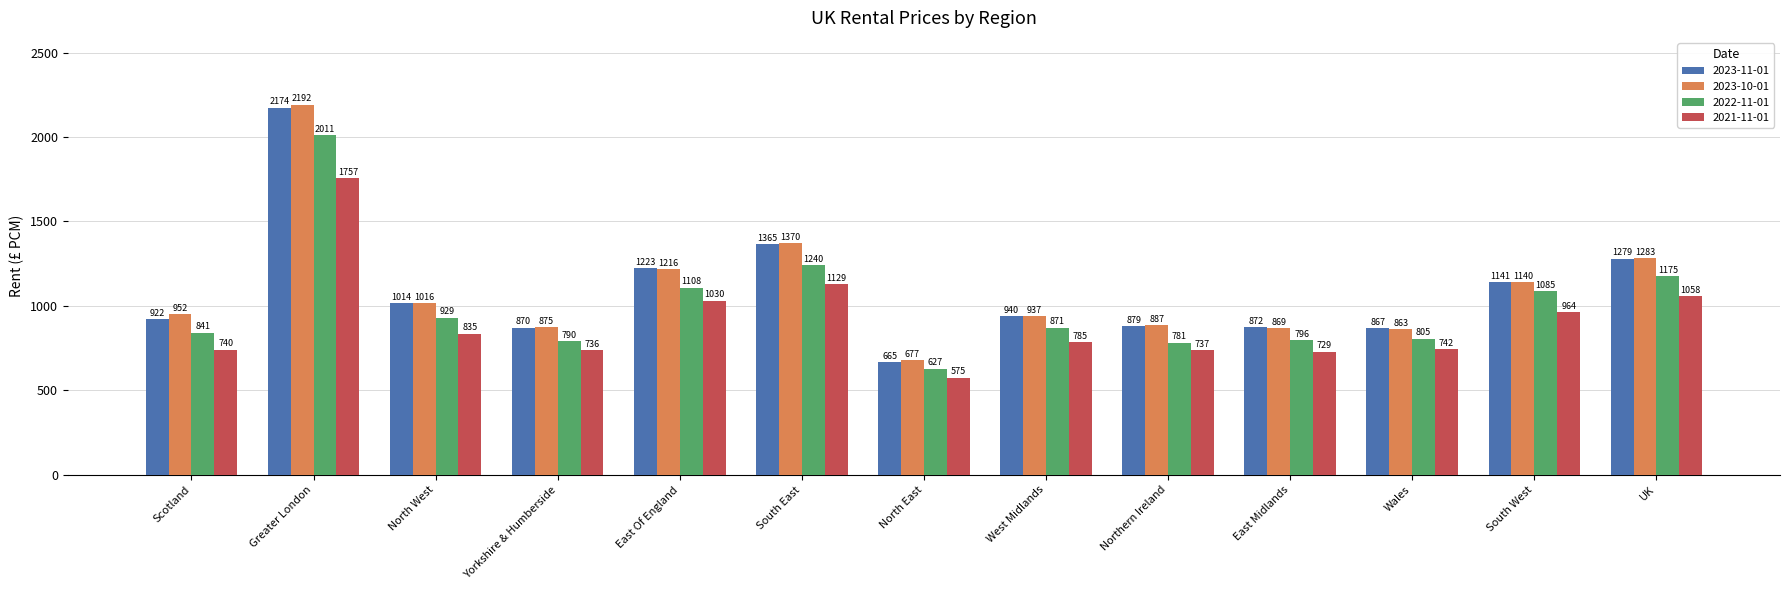

What is the difference between the 2023-11-01 values at Scotland and Northern Ireland?

43